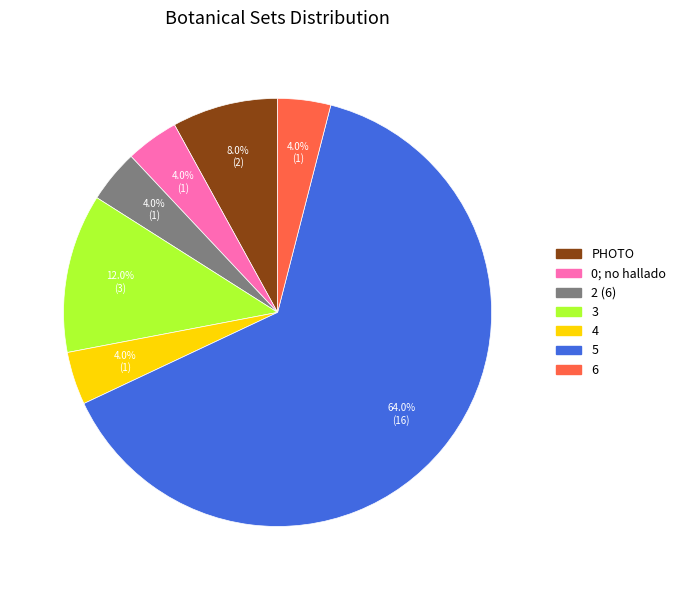

Count the number of slices in the pie.

7